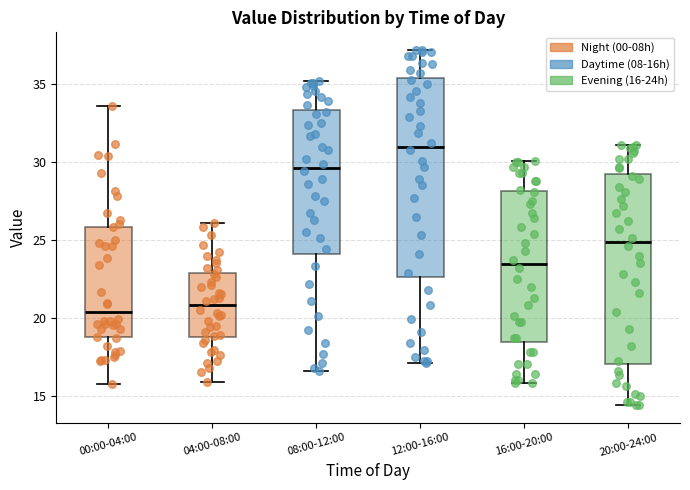

Reading left to right, read every box against the y-axis: the position of its median line, the range the box covers, and the ends of its whiskers. The values are not printed on the chart, so give them approximately, as read against the axis.

00:00-04:00: median 20.5, box 19.0 to 26.0, whiskers 15.5 to 33.5
04:00-08:00: median 21.0, box 19.0 to 23.0, whiskers 16.0 to 26.0
08:00-12:00: median 29.5, box 24.0 to 33.5, whiskers 16.5 to 35.0
12:00-16:00: median 31.0, box 22.5 to 35.5, whiskers 17.0 to 37.0
16:00-20:00: median 23.5, box 18.5 to 28.0, whiskers 16.0 to 30.0
20:00-24:00: median 25.0, box 17.0 to 29.0, whiskers 14.5 to 31.0